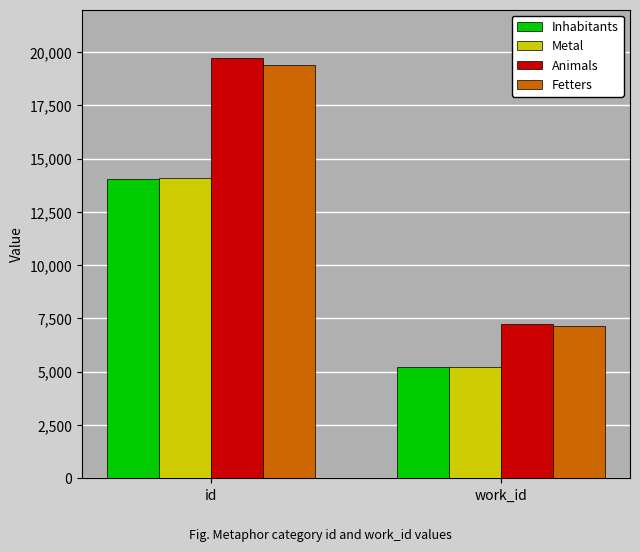

Which category has the lowest value in the Inhabitants series?

work_id